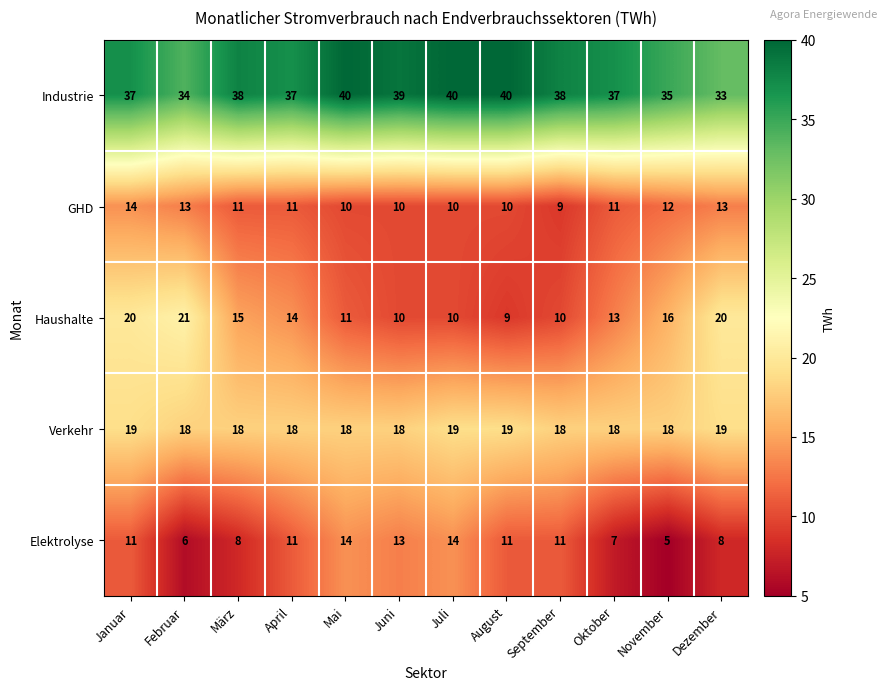

How many categories are shown in the chart?

12